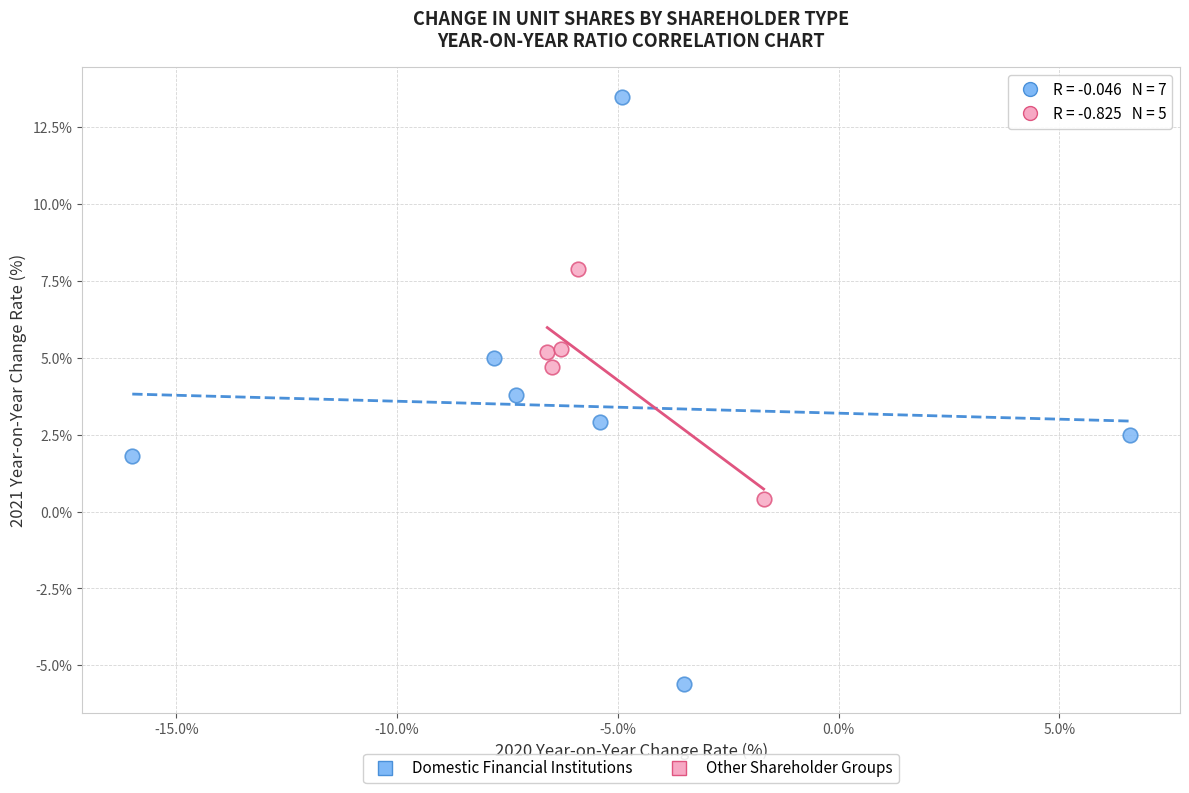

Which series has the largest Y range (max minus min)?

Domestic Financial Institutions